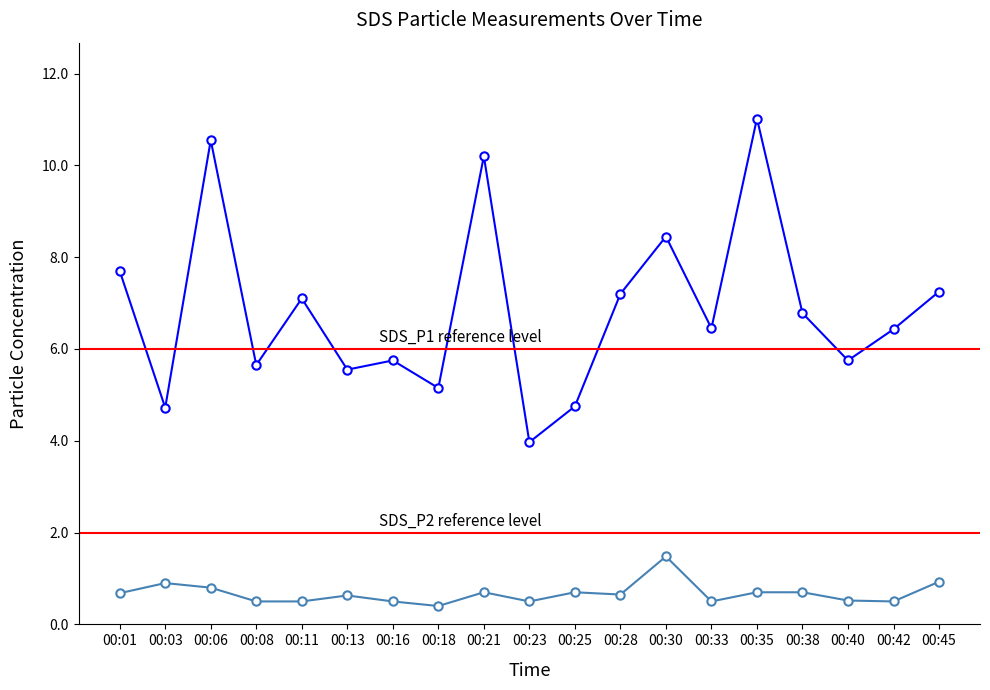

How many data points in SDS_P1 are above 6?

11